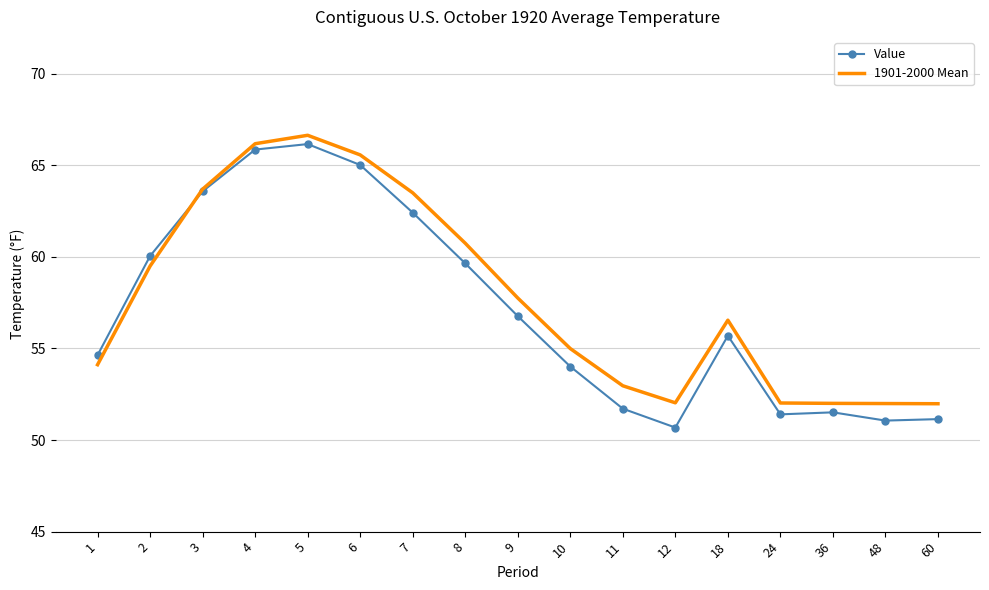

Between 3 and 12, which series saw the biggest shift?

Value